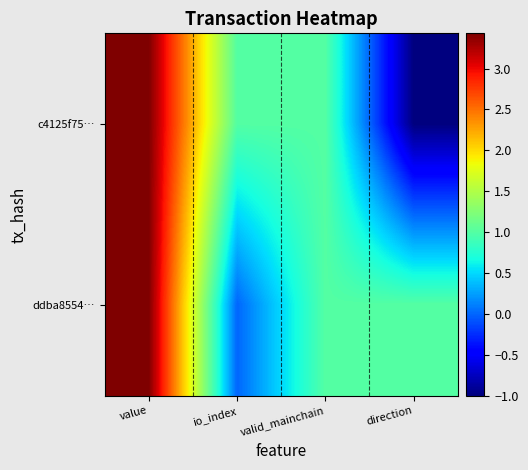

What is the spread (max minus min) of values at io_index?

1.0